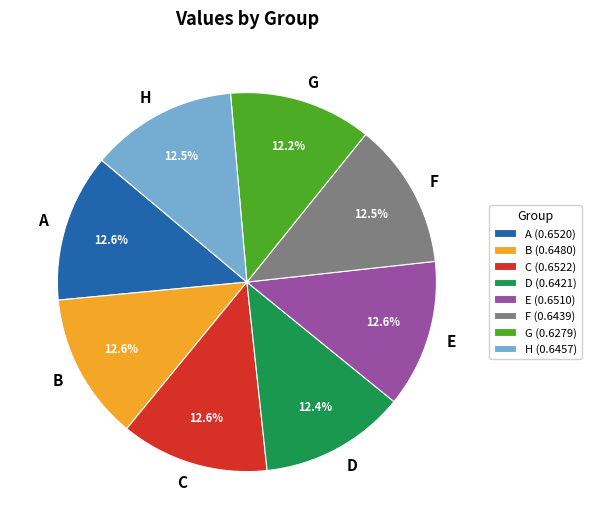

Does any single category account for the majority?

No